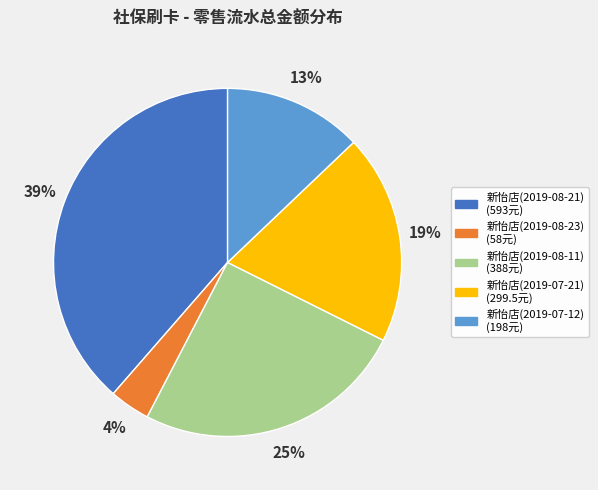

To the nearest percent, what is the difference between the largest and smallest slice percentages?

35%